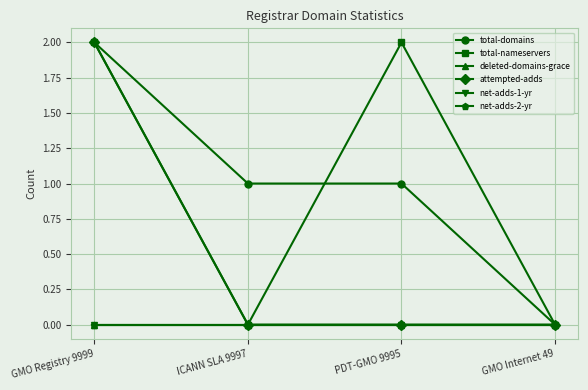

At how many categories does at least one series exceed 1?

2